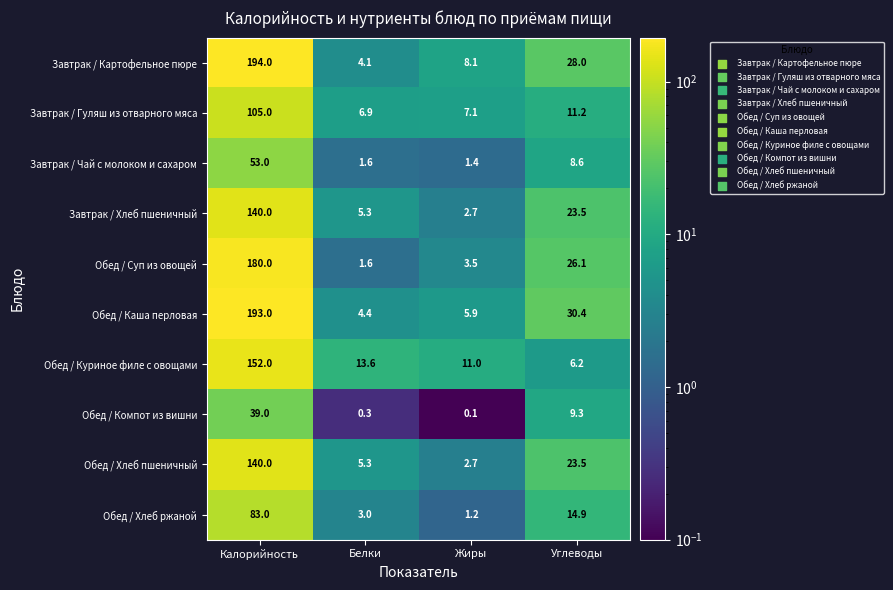

Is it true that Обед / Компот из вишни equals 52.2 at Калорийность?

False